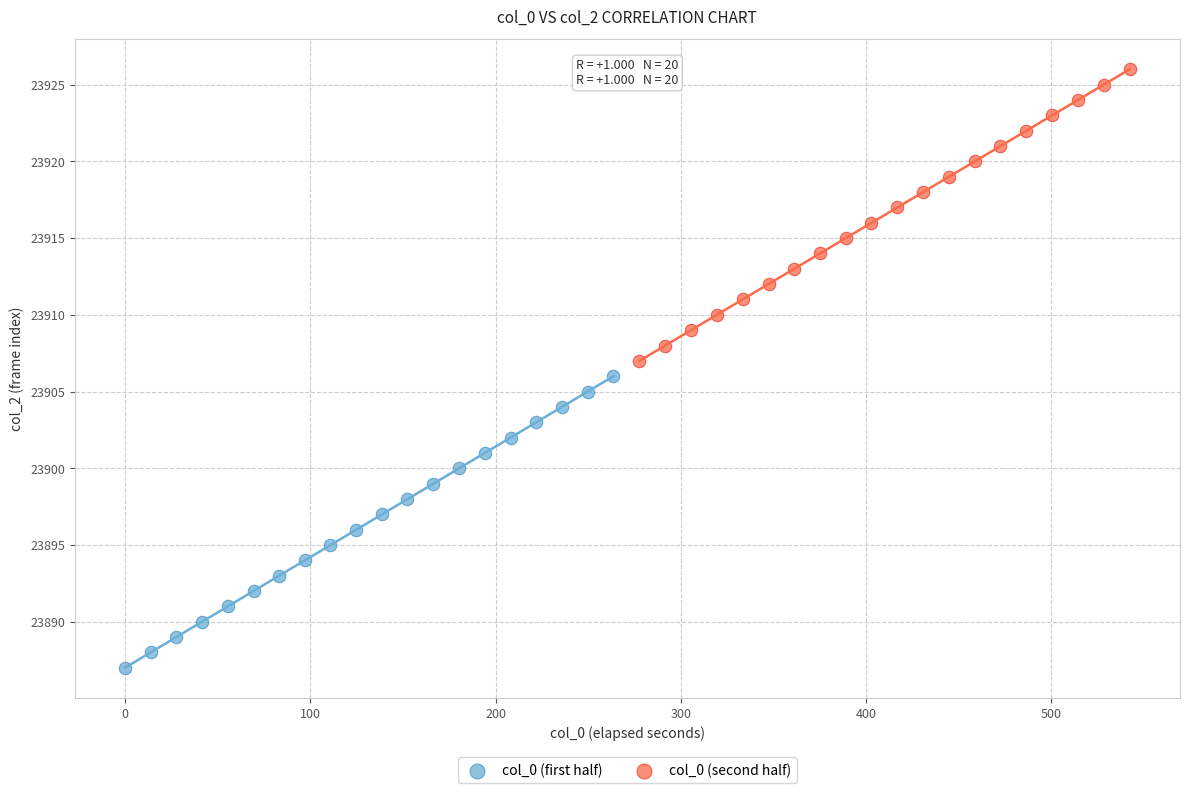

What are all the series names shown in the legend?

col_0 (first half), col_0 (second half)